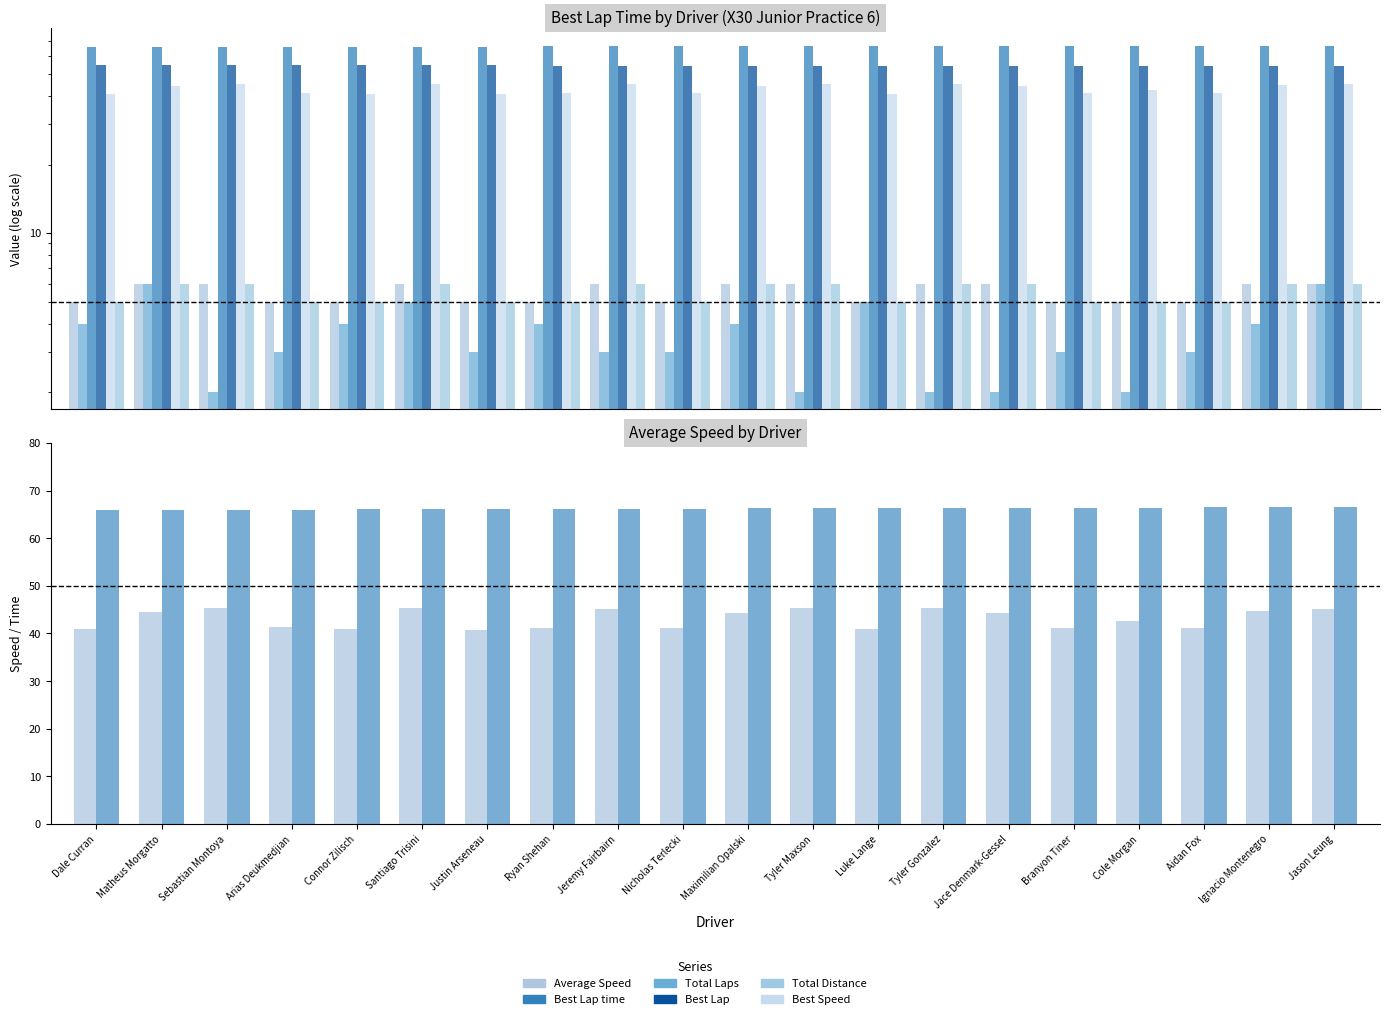

Which series has the largest range (max minus min)?

Average Speed